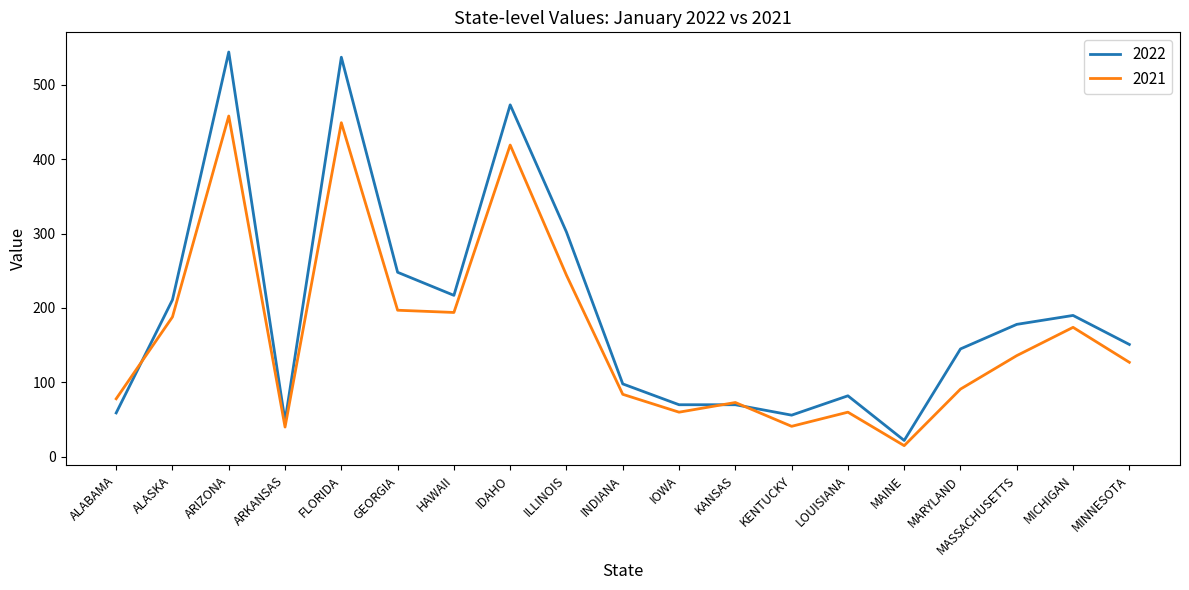

The 2022 series shows 217 at HAWAII. True or false?

True